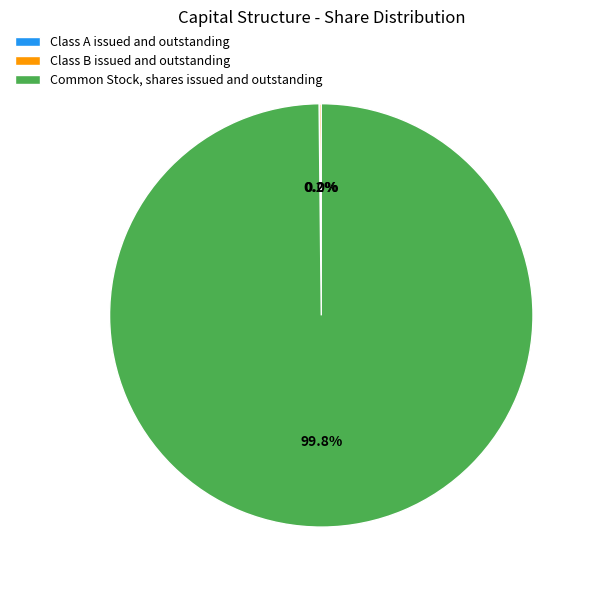

What is the largest slice in the pie chart?

Common Stock, shares issued and outstanding